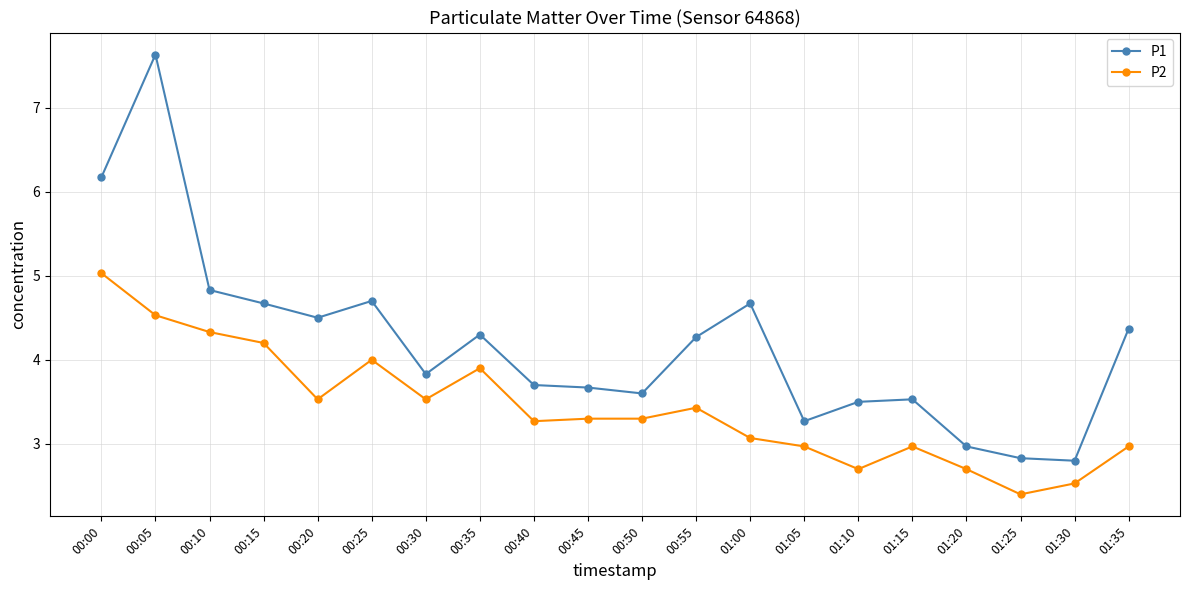

True or false: P2 has more than 2 points higher than both neighbors.

True